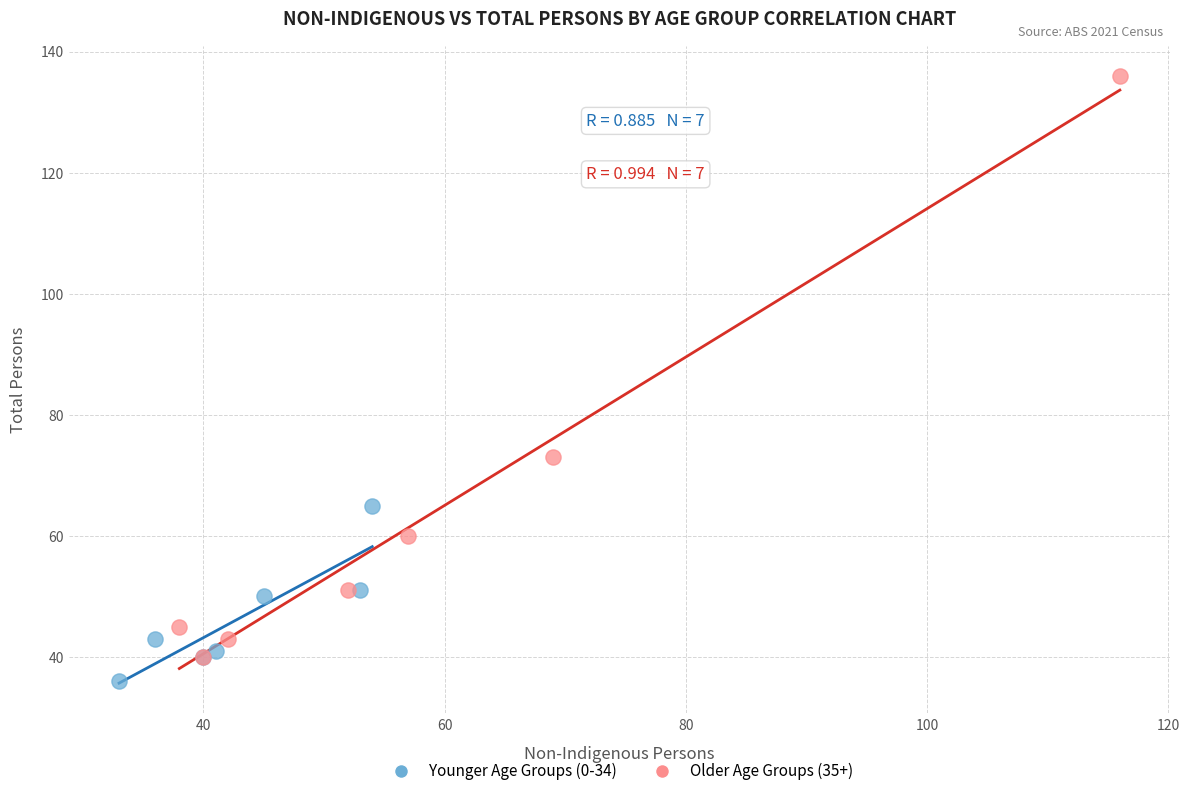

Which series contains the highest Y value?

Older Age Groups (35+)